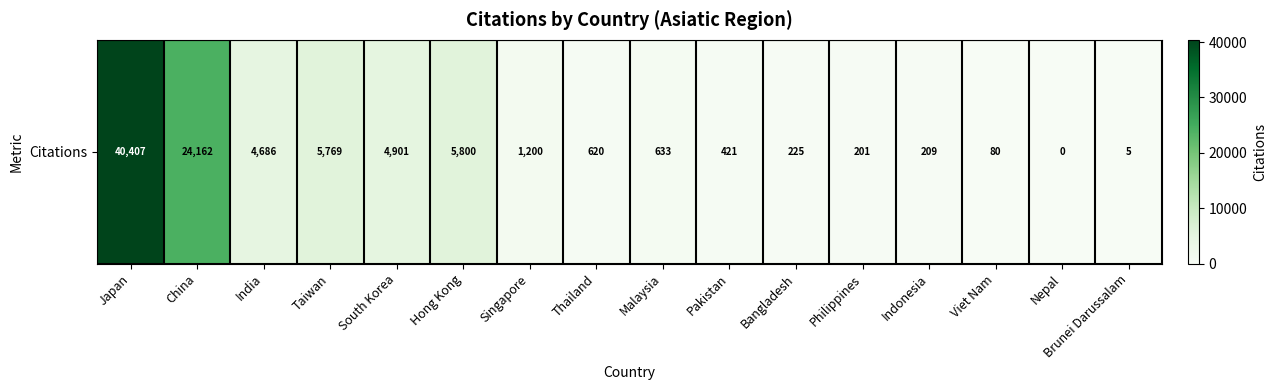

True or false: the data shows 37 at Viet Nam.

False